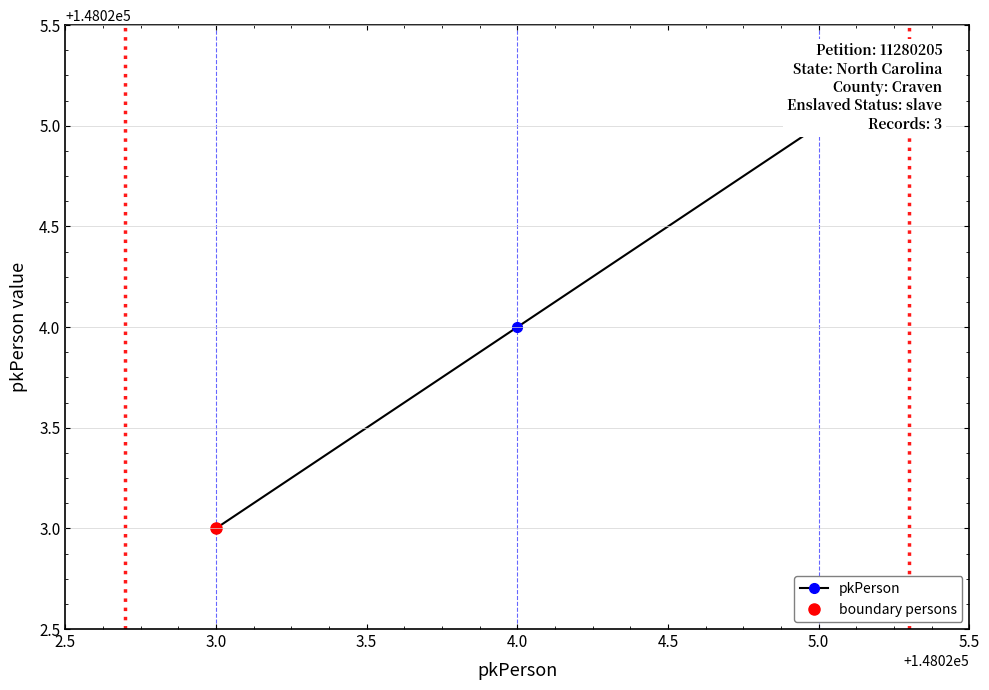

How many values exceed 148024?

1